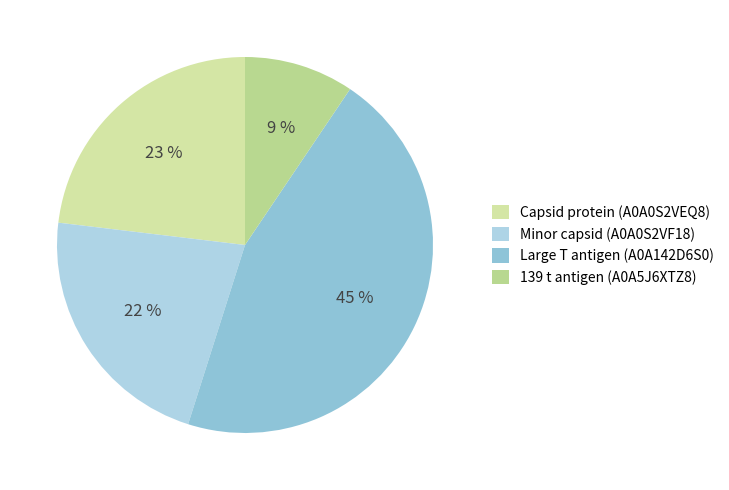

Which category has the biggest portion of the pie?

Large T antigen (A0A142D6S0)